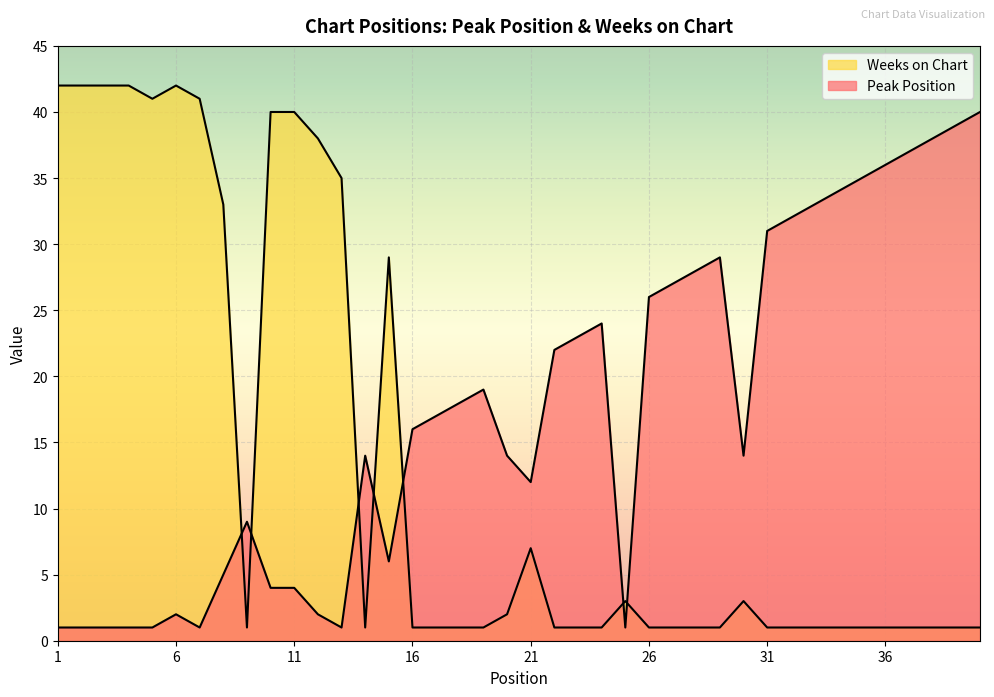

How many lines are shown in the chart?

2